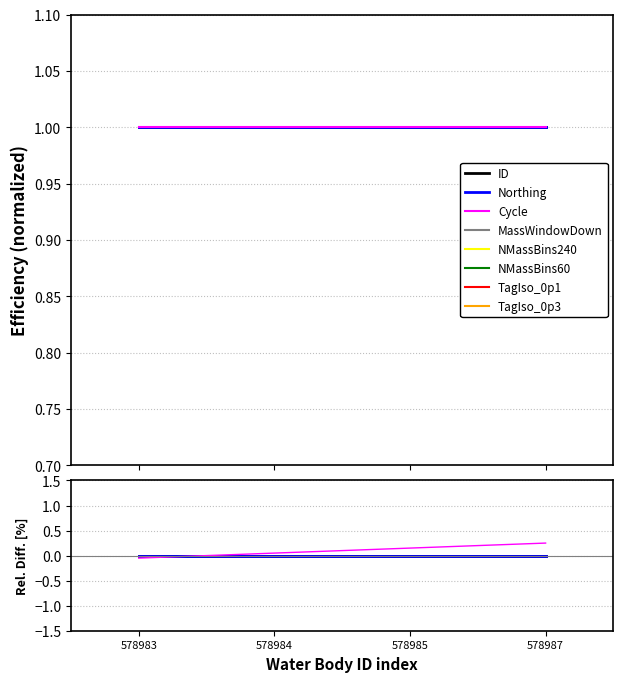

What is the difference between the second highest and minimum values in the Cycle series?

0.2